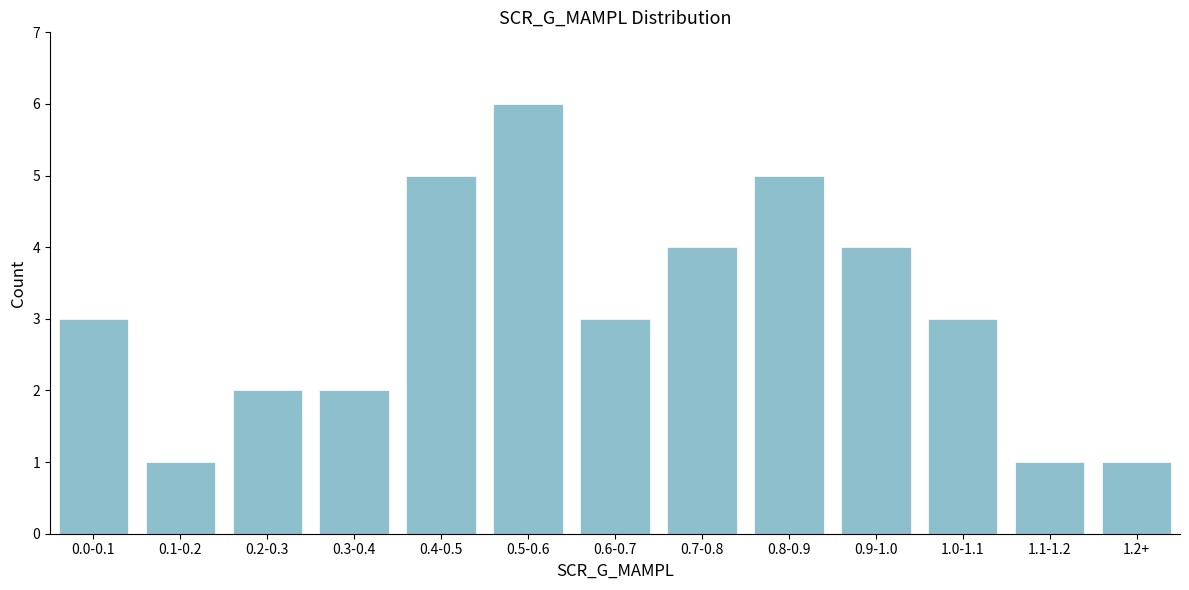

Reading left to right, list all the values displayed in this chart.

3	1	2	2	5	6	3	4	5	4	3	1	1